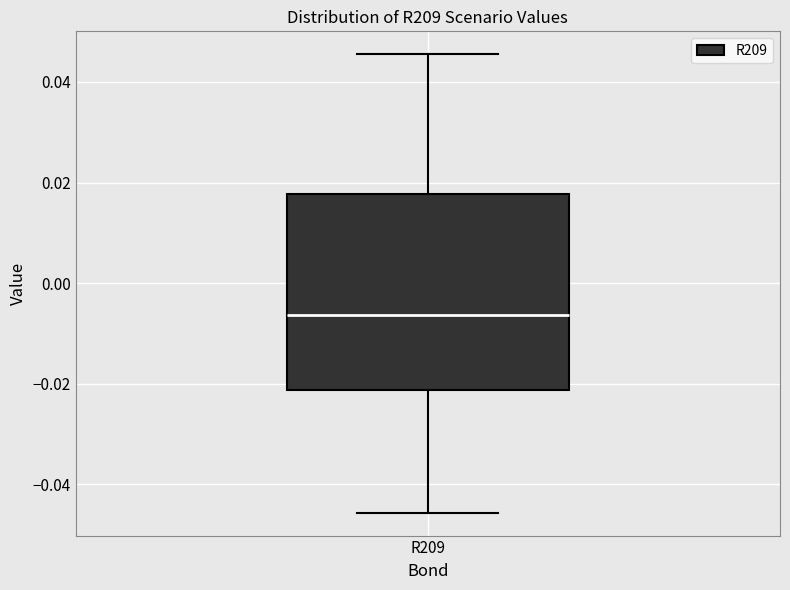

Where does the median line of the box for R209 sit on the y-axis? The values are not printed on the chart, so give them approximately, as read against the axis.

-0.006